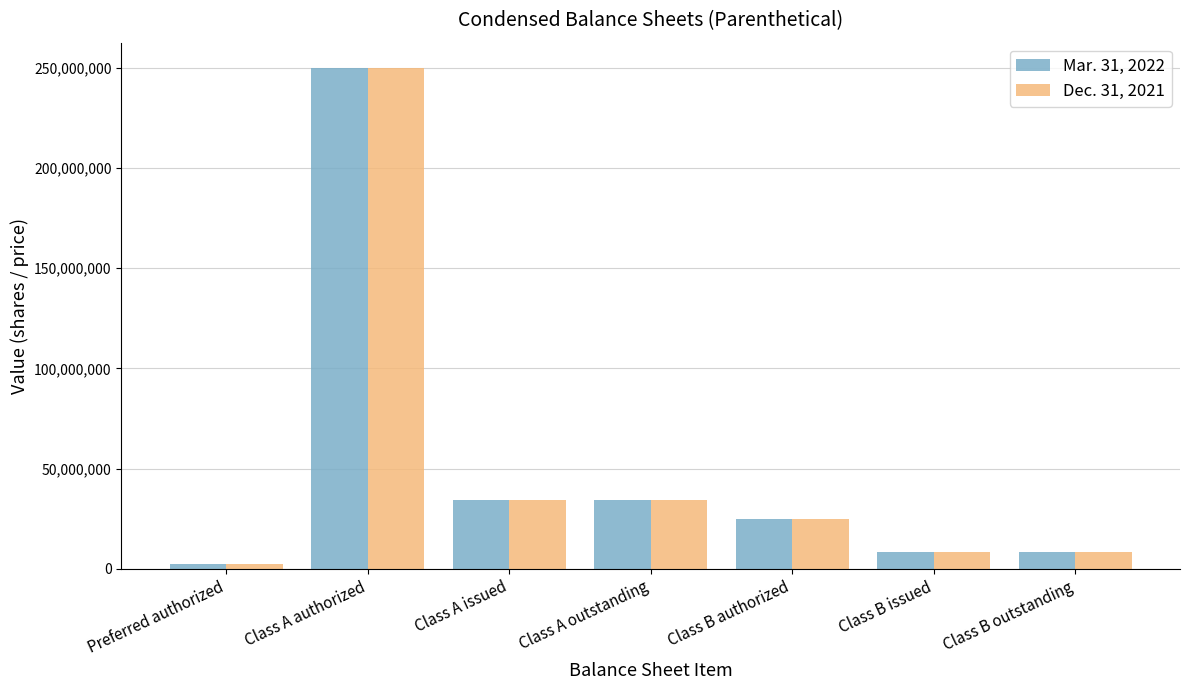

What is the smallest value displayed?

2500000